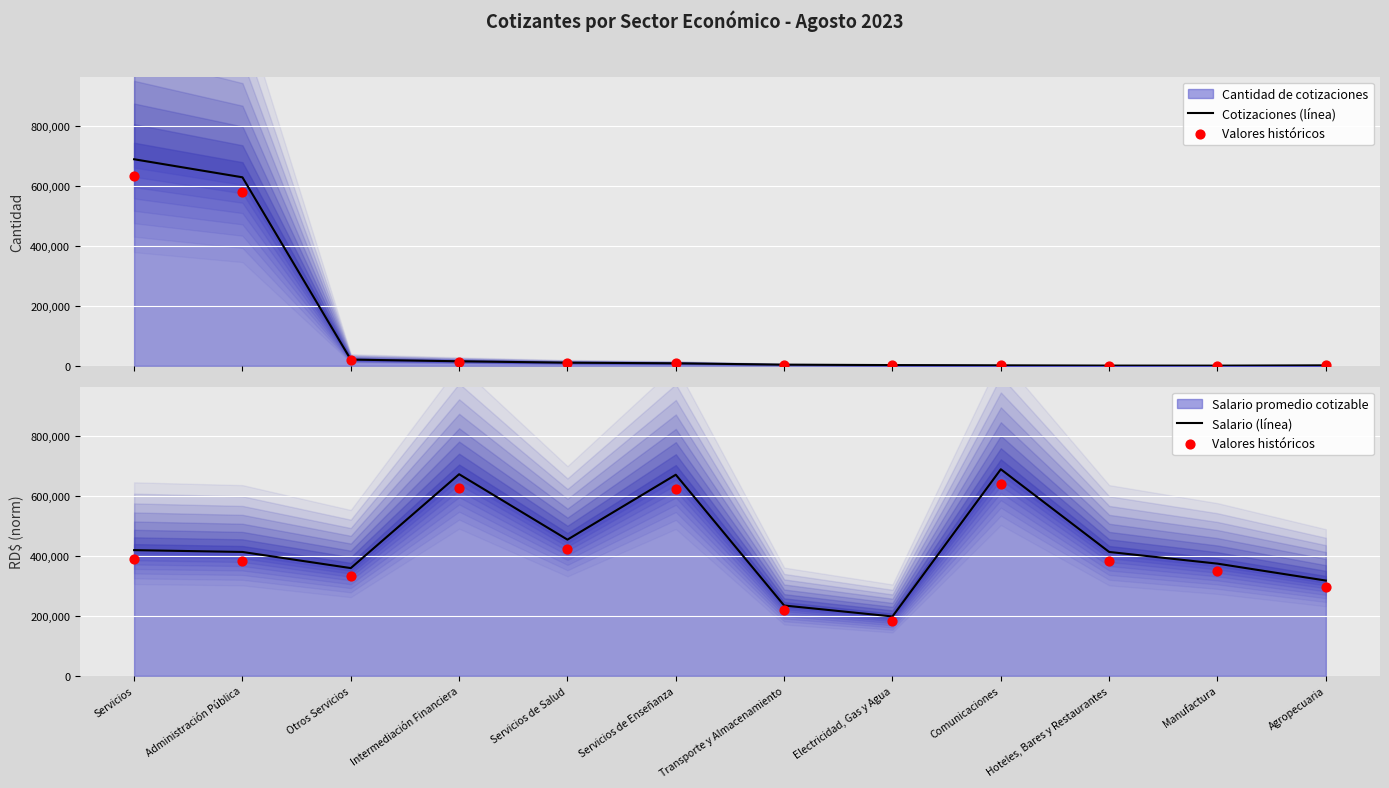

What is the total value across all series at Servicios?

1496065.9